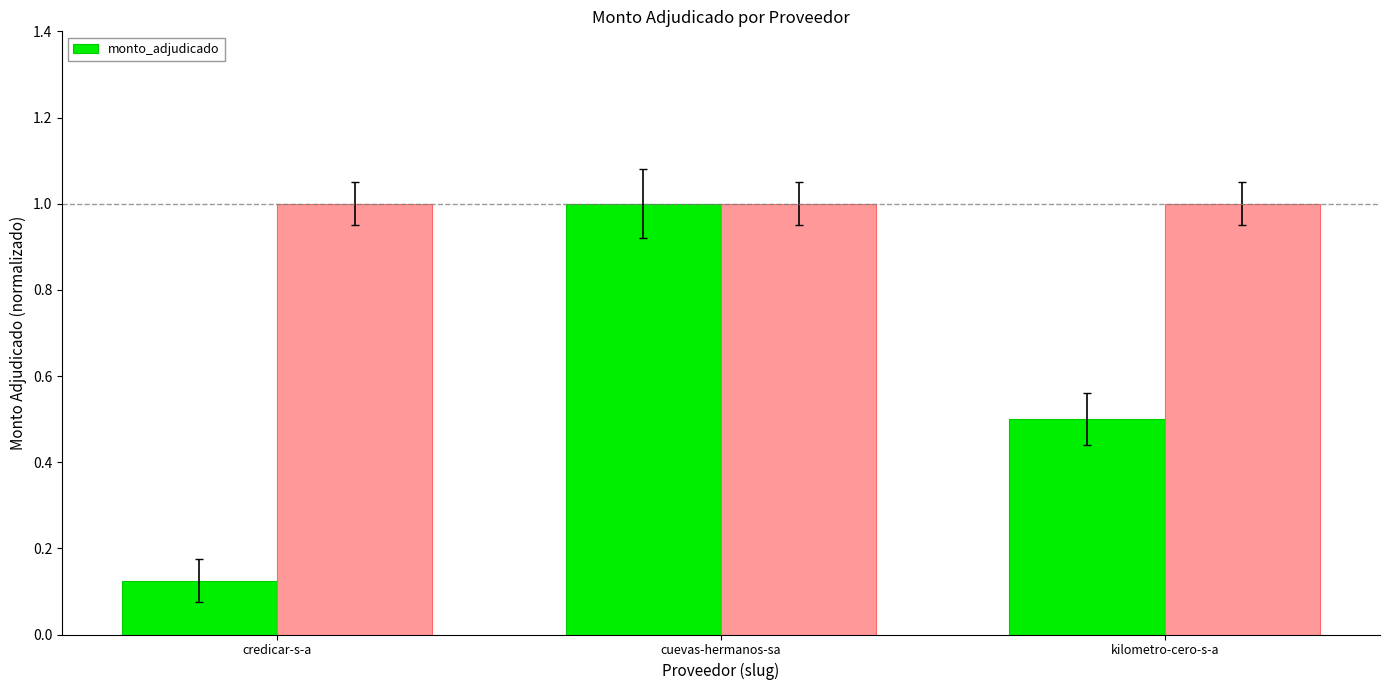

Count the values in the range 0 to 1.

3